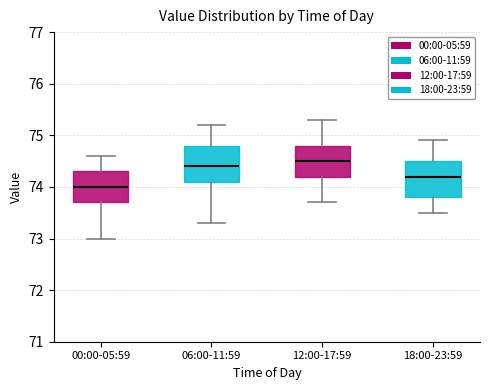

Reading left to right, transcribe this box plot: for each box, give where its median line is, the range the box spans, and where its two whiskers end, as read against the y-axis. The values are not printed on the chart, so give them approximately, as read against the axis.

00:00-05:59: median 74.0, box 73.7 to 74.3, whiskers 73.0 to 74.6
06:00-11:59: median 74.4, box 74.1 to 74.8, whiskers 73.3 to 75.2
12:00-17:59: median 74.5, box 74.2 to 74.8, whiskers 73.7 to 75.3
18:00-23:59: median 74.2, box 73.8 to 74.5, whiskers 73.5 to 74.9